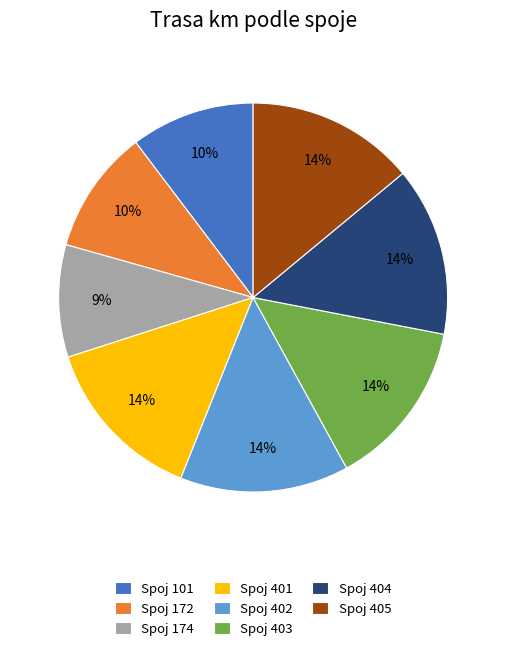

Approximately how many times larger is the value at Spoj 403 compared to Spoj 172?

1.4